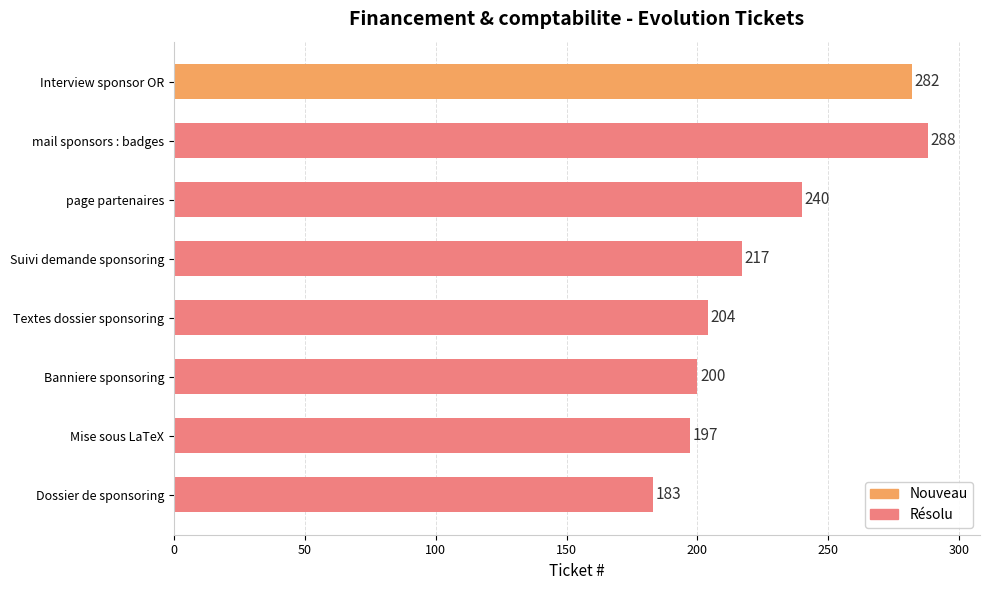

Reading top to bottom, what are all the values shown in this chart?

282	288	240	217	204	200	197	183